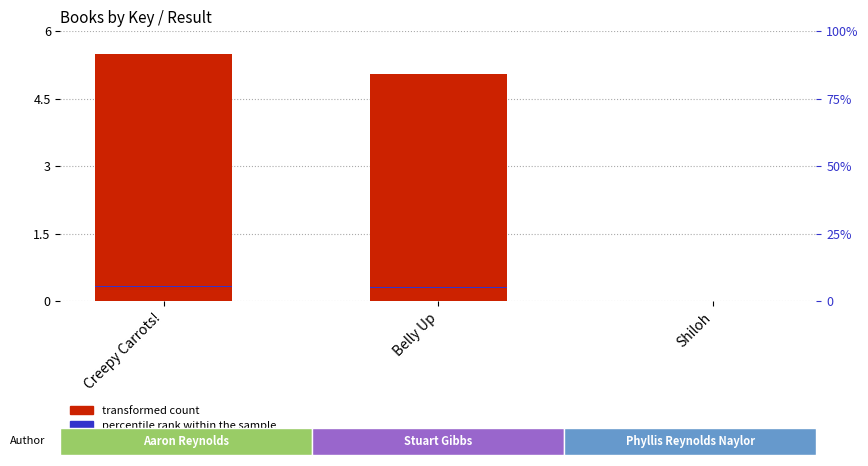

Reading left to right, extract all data points from this chart.

transformed count: 5.5	5.0	0.0
percentile rank within the sample: 0.2	0.2	0.2